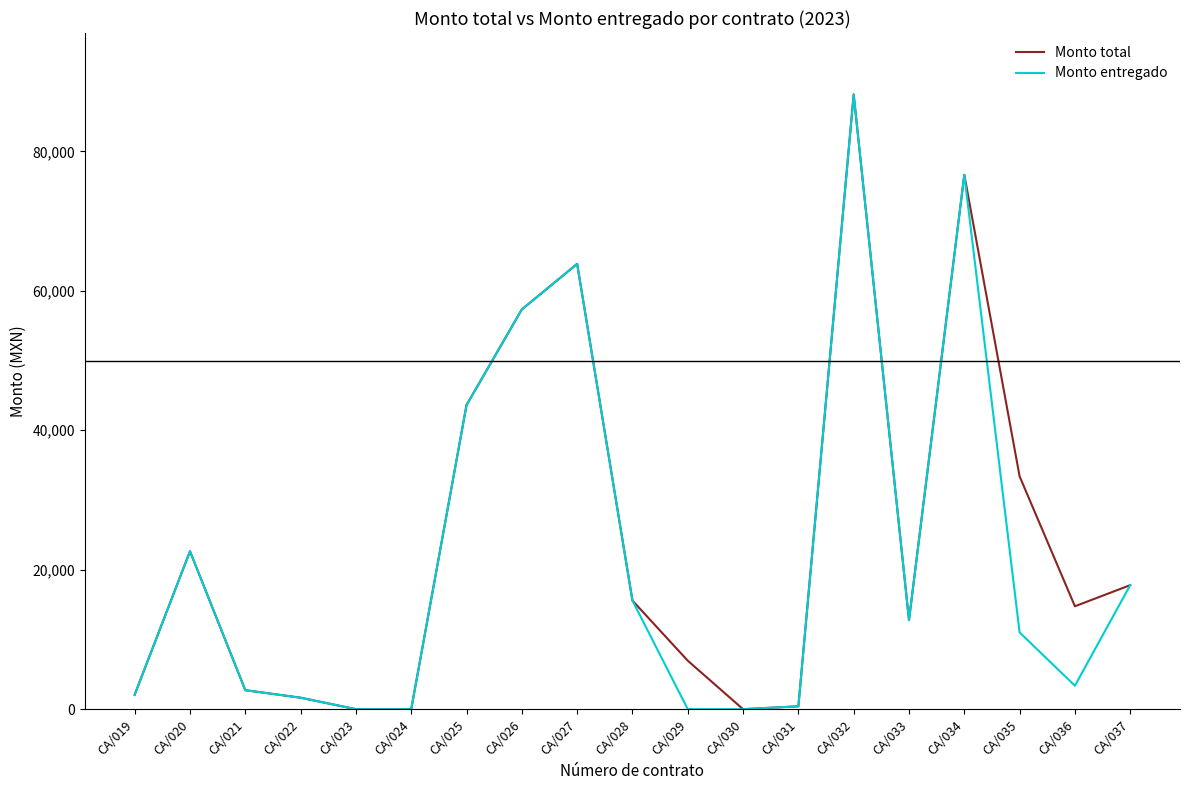

What is the total value across all series at CA/029?

6955.5